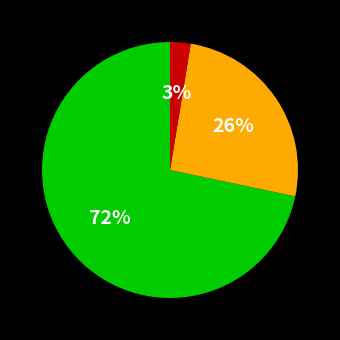

How many segments does this pie chart have?

3